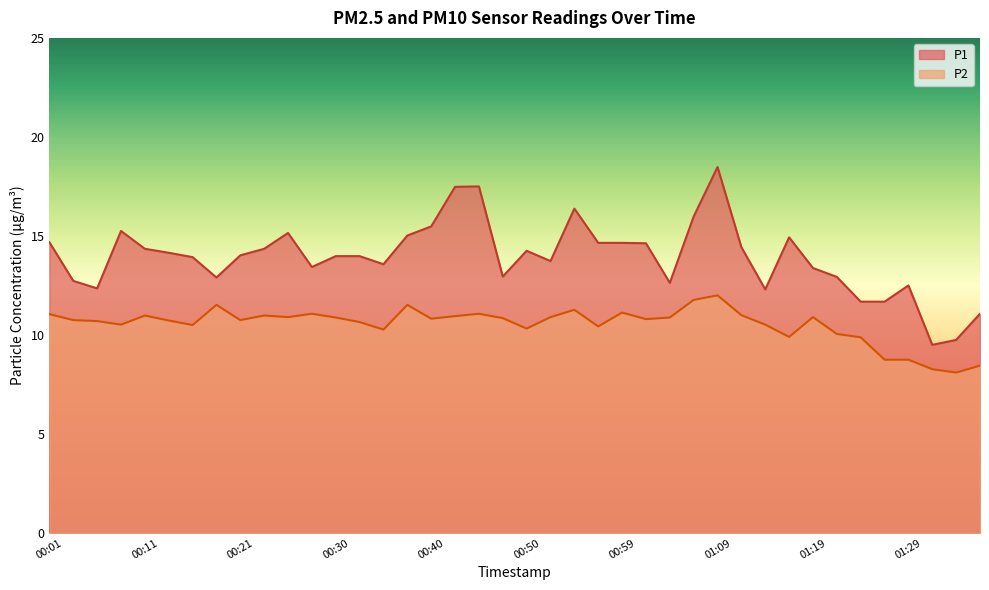

Is it true that P1 equals 14.2 at 00:50?

True